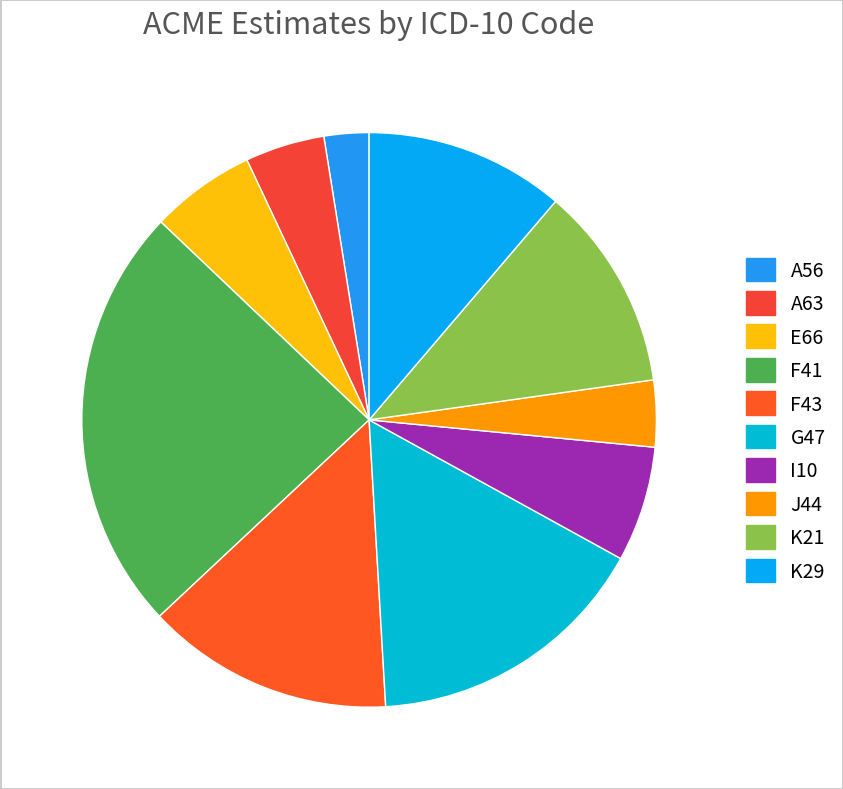

The F41 slice represents 35% of the pie. True or false?

False